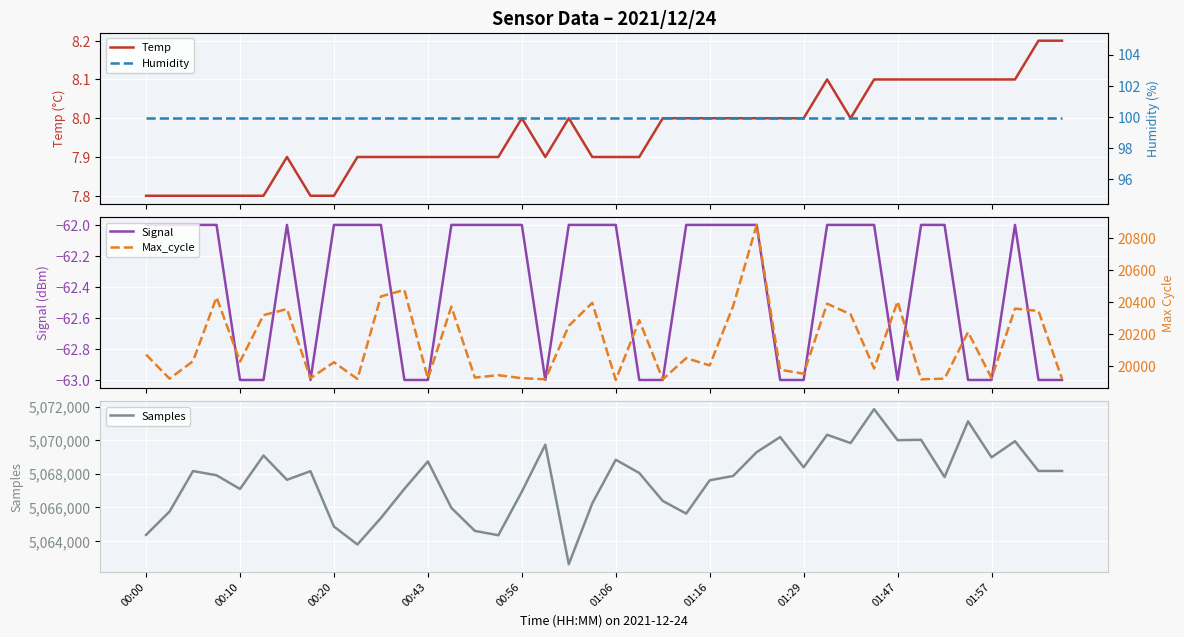

At which category is the sum across all series the highest?

31